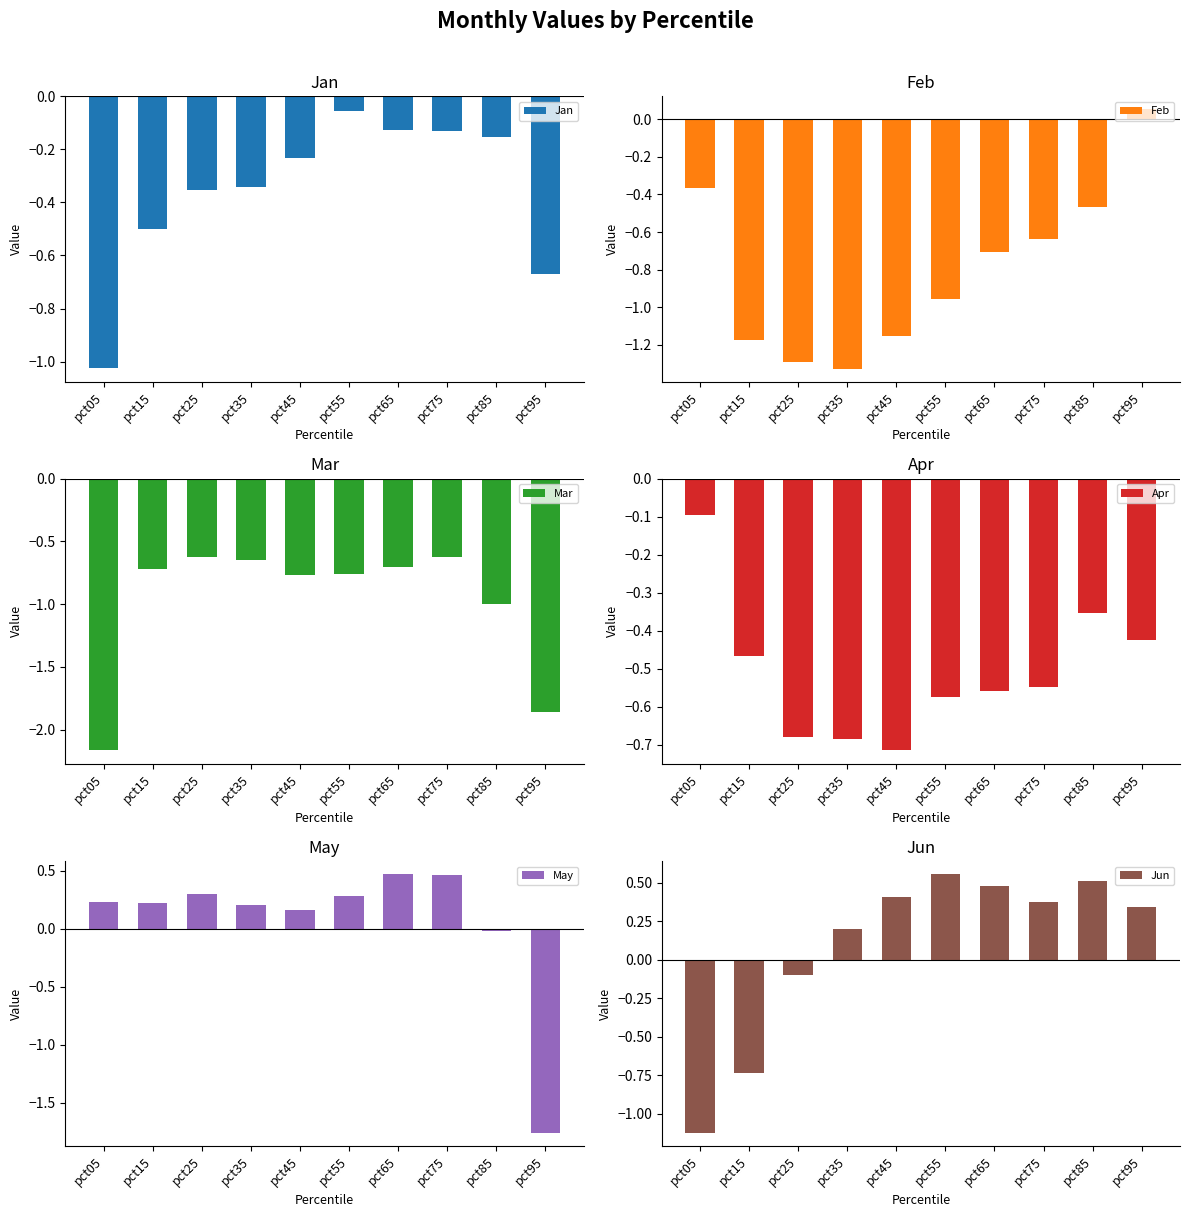

Rank the series by their maximum value, from highest to lowest.

Jun, May, Feb, Jan, Apr, Mar